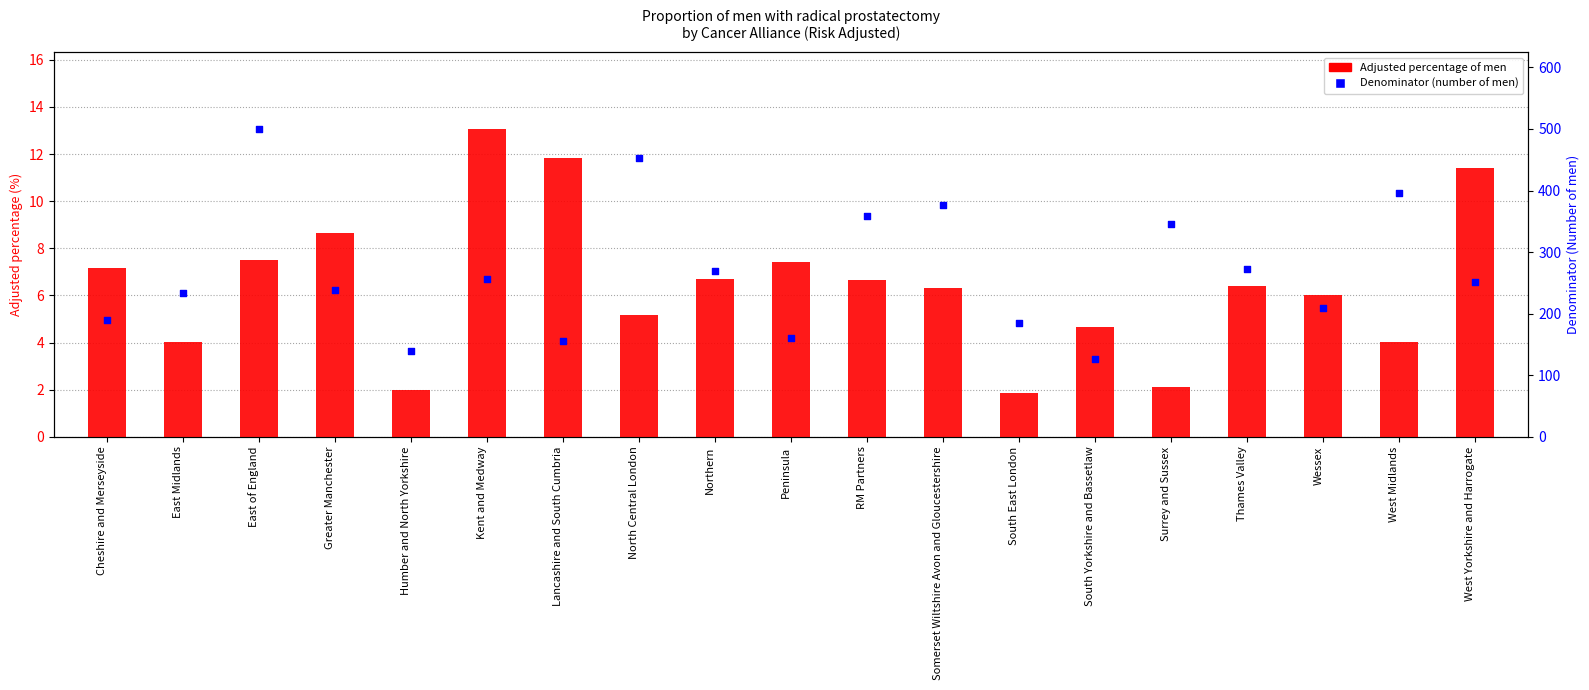

Which series has the largest total across all categories?

Denominator